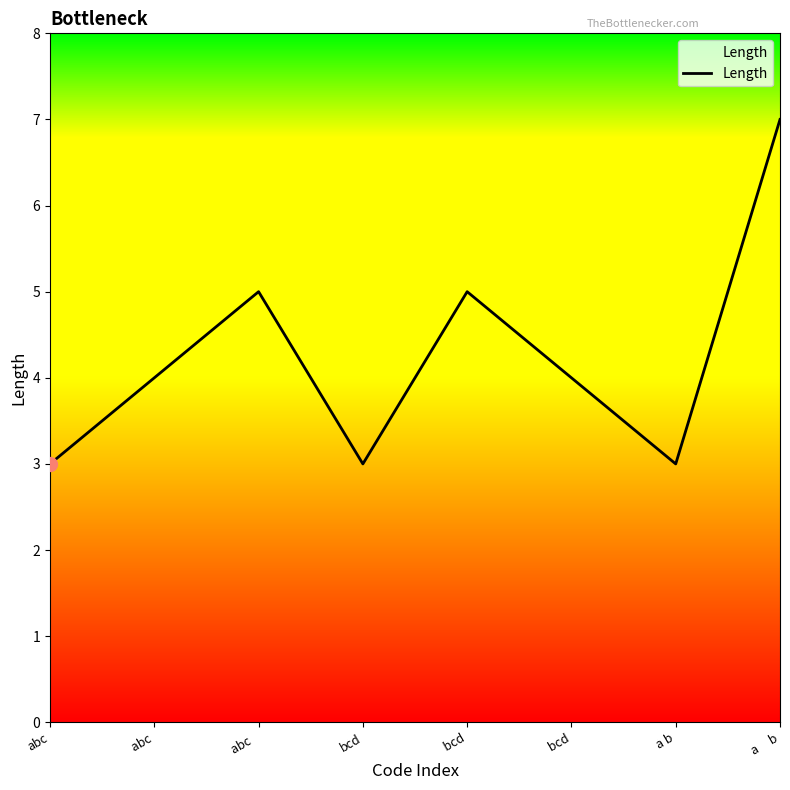

Reading left to right, list all the values displayed in this chart.

abc=3	 abc=4	abc  =5	bcd=3	  bcd=5	 bcd=4	a b=3	a     b=7